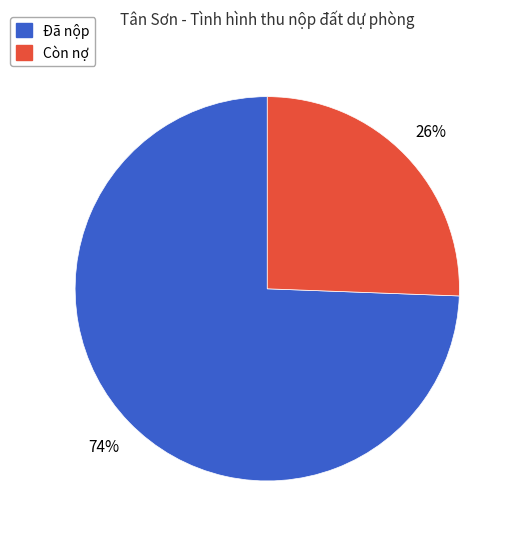

Between Còn nợ and Đã nộp, which is larger?

Đã nộp